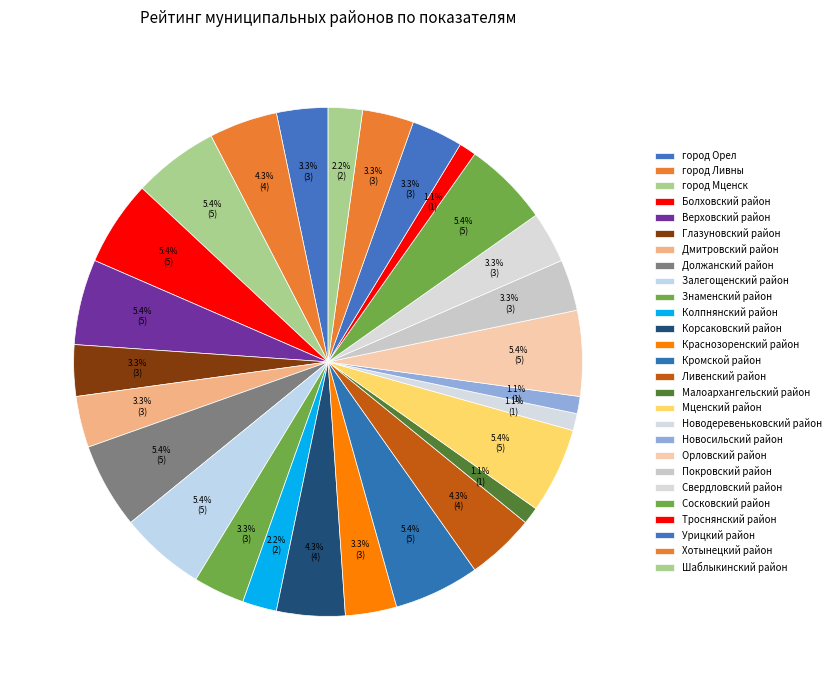

Count the number of slices in the pie.

27